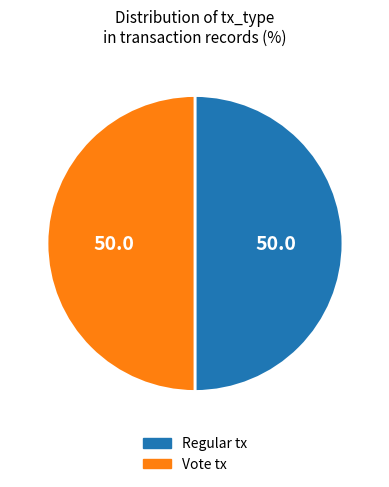

Count the number of slices in the pie.

2